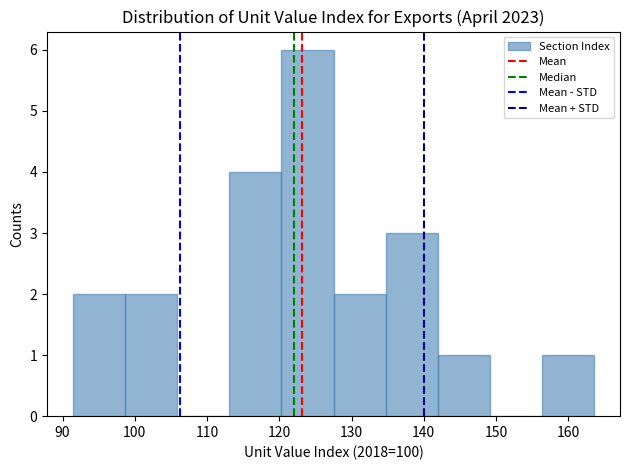

Reading left to right, list every bar in this chart as the range it spans on the x-axis followed by its height. Neither the bar edges nor the heights are printed on the chart, so give them approximately, as read against the axes.

91 to 99: 2
99 to 106: 2
106 to 113: 0
113 to 120: 4
120 to 128: 6
128 to 135: 2
135 to 142: 3
142 to 149: 1
149 to 156: 0
156 to 164: 1